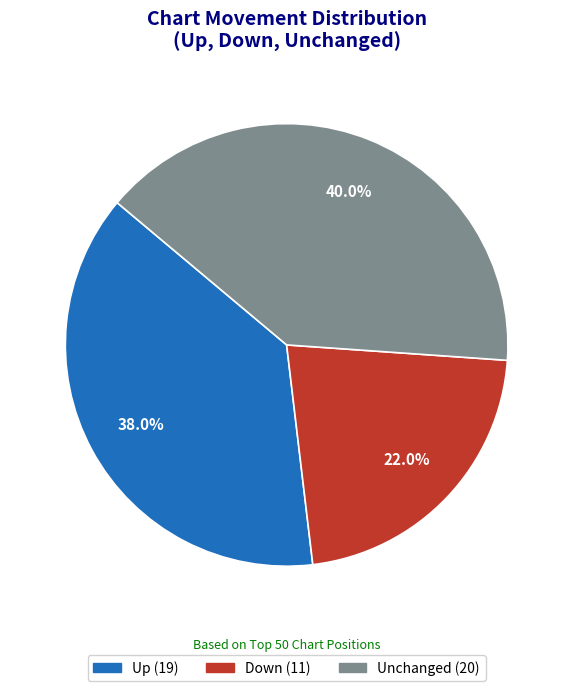

Count the number of slices in the pie.

3